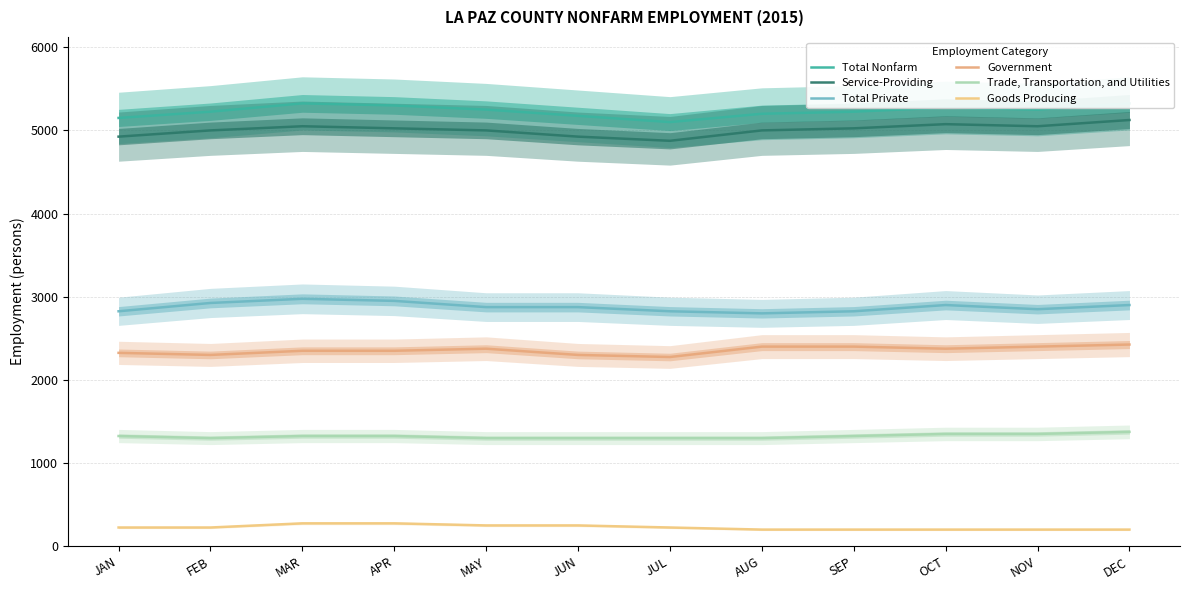

Is this an area chart (filled region under the line)?

No